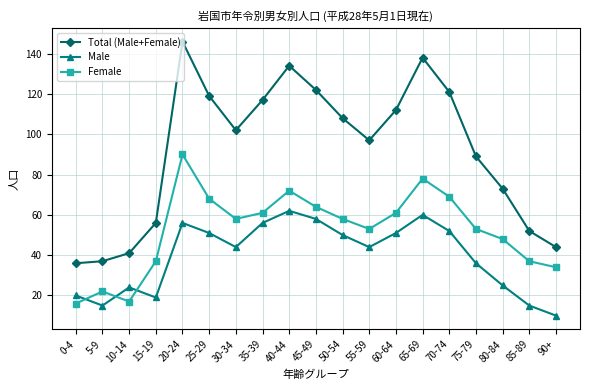

Which series has the largest range (max minus min)?

Total (Male+Female)